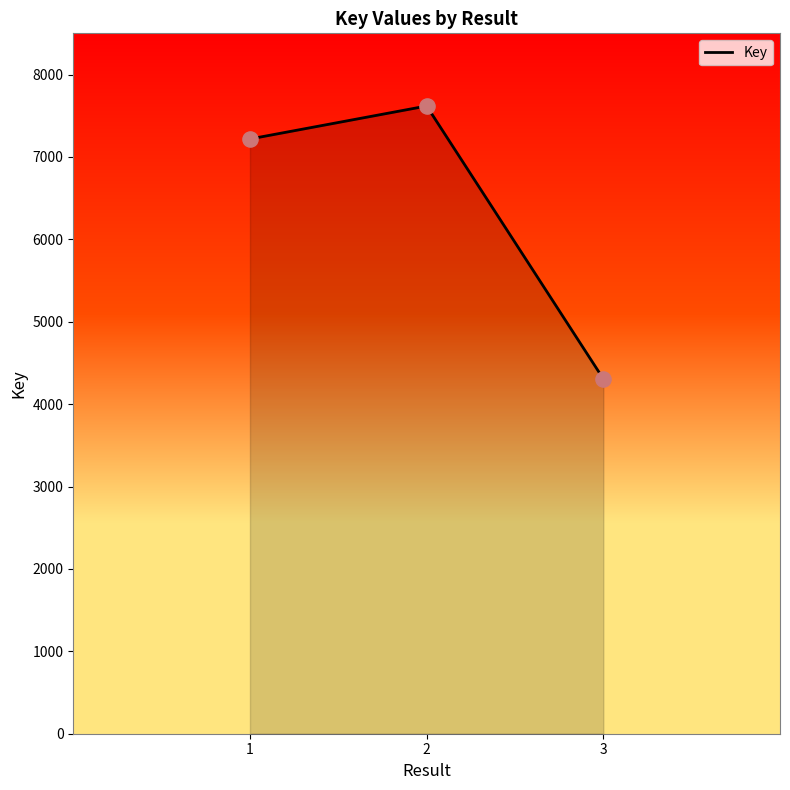

Approximately how many times larger is the value at 1 compared to 2?

0.9